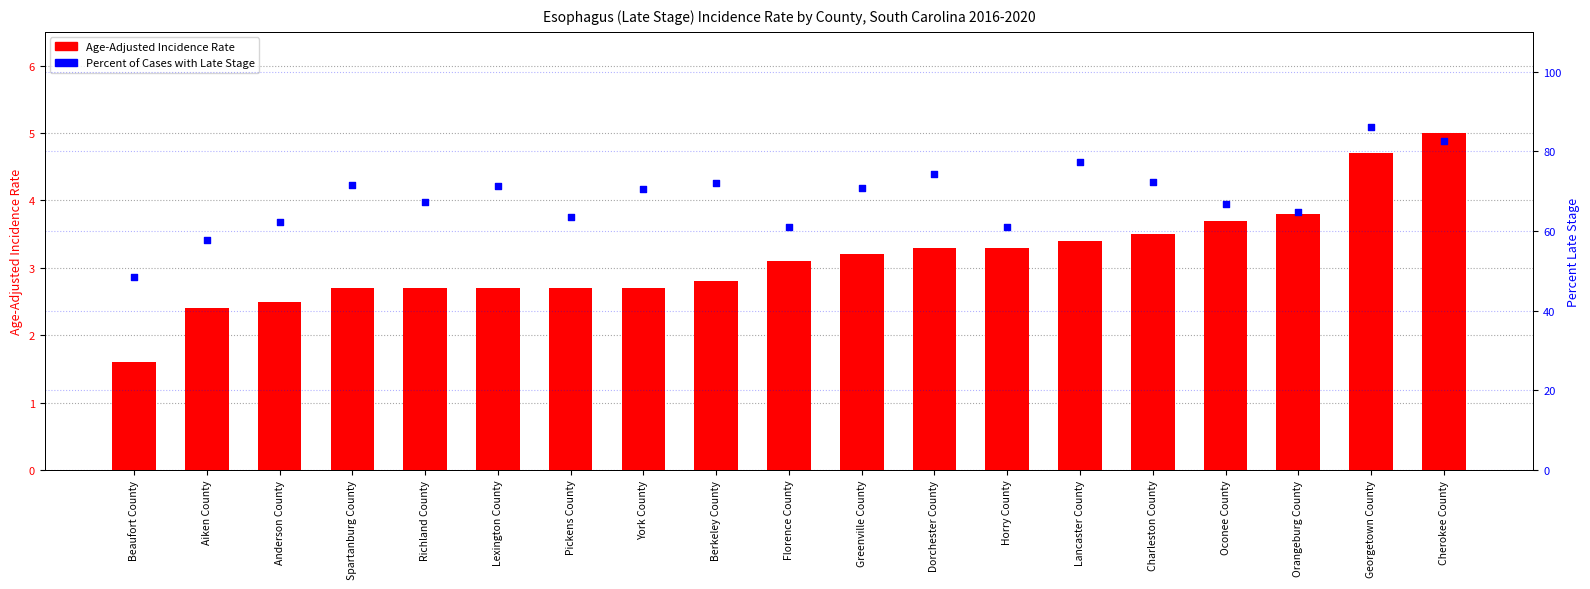

At how many categories does at least one series exceed 7?

19